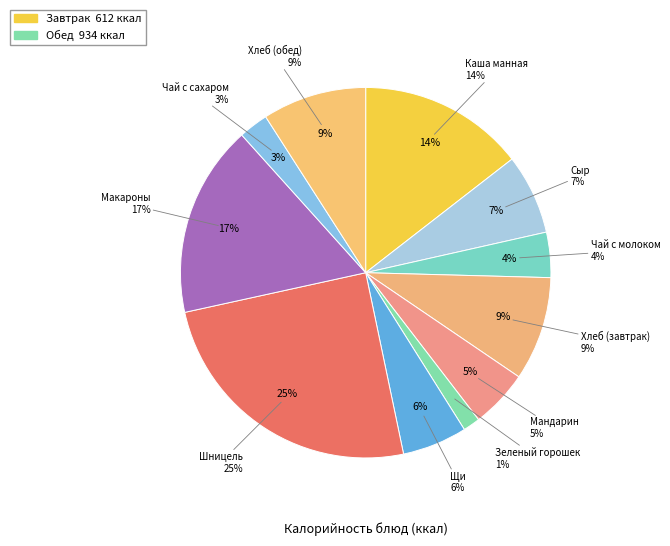

Which category has the biggest portion of the pie?

Шницель